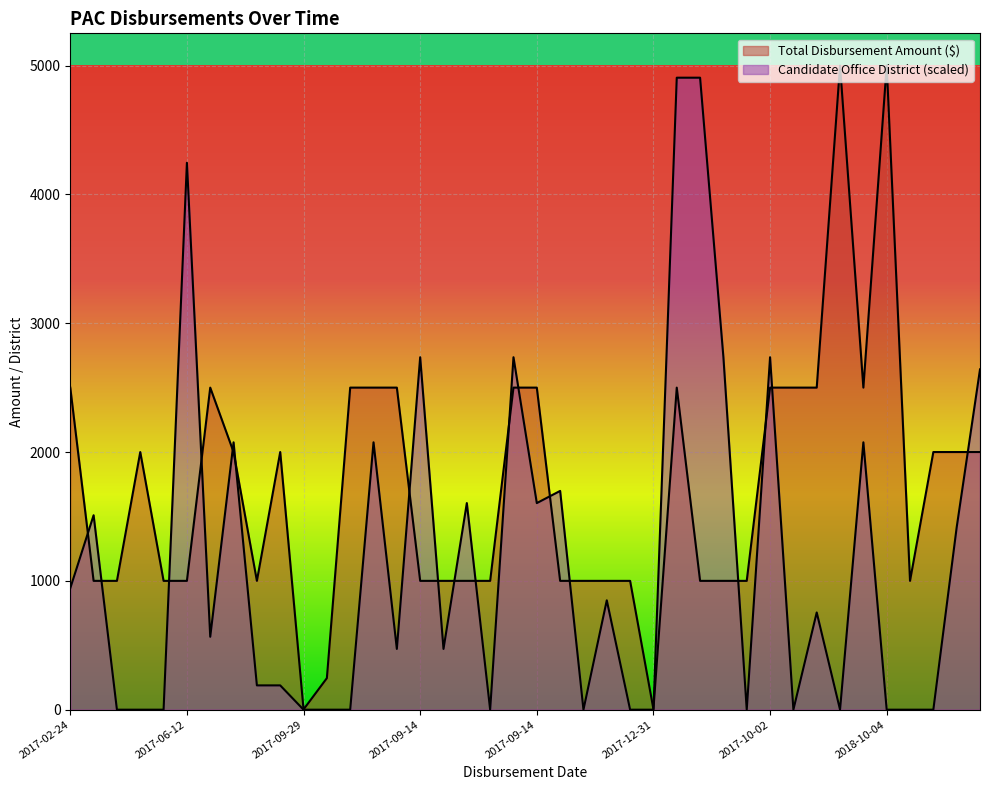

At which category does Total Disbursement Amount ($) reach its first local peak?

2017-06-26